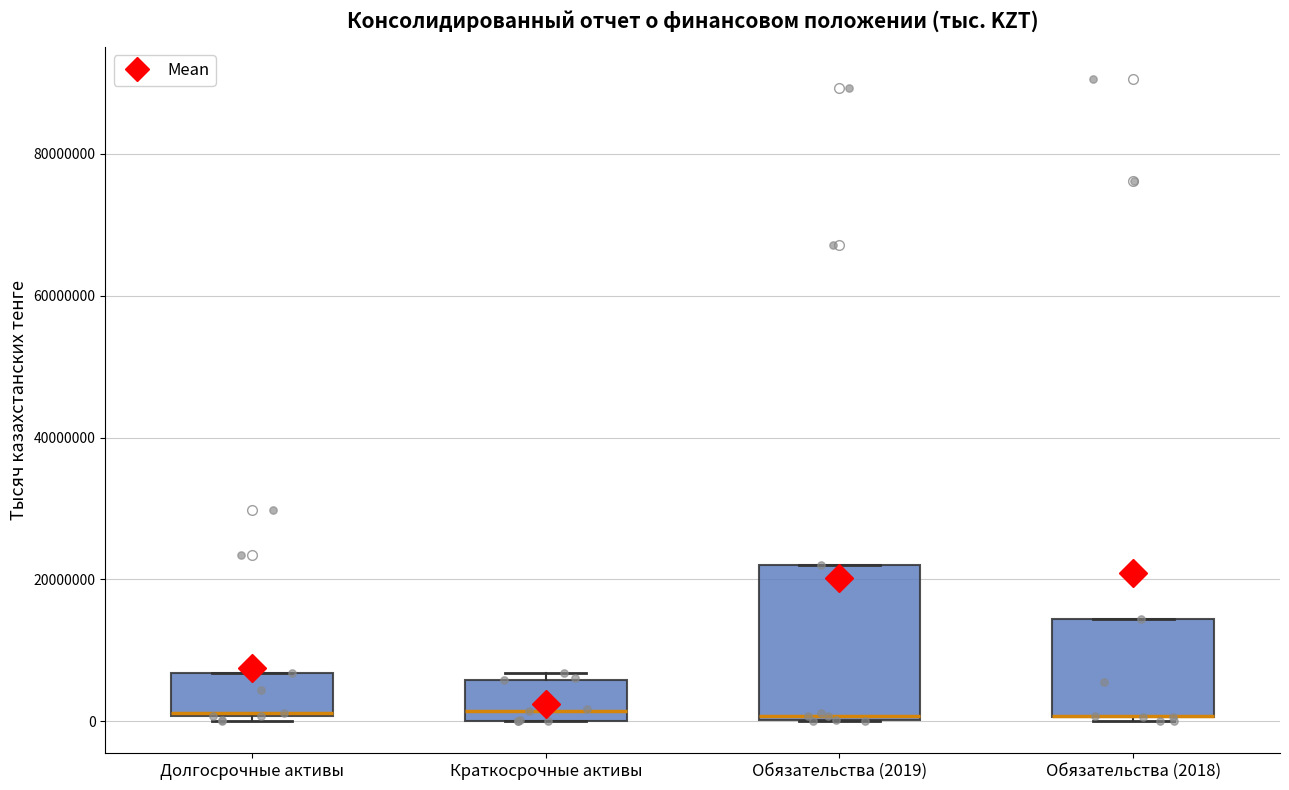

Which box is the tallest, from its lower edge to its upper edge?

Обязательства (2019)